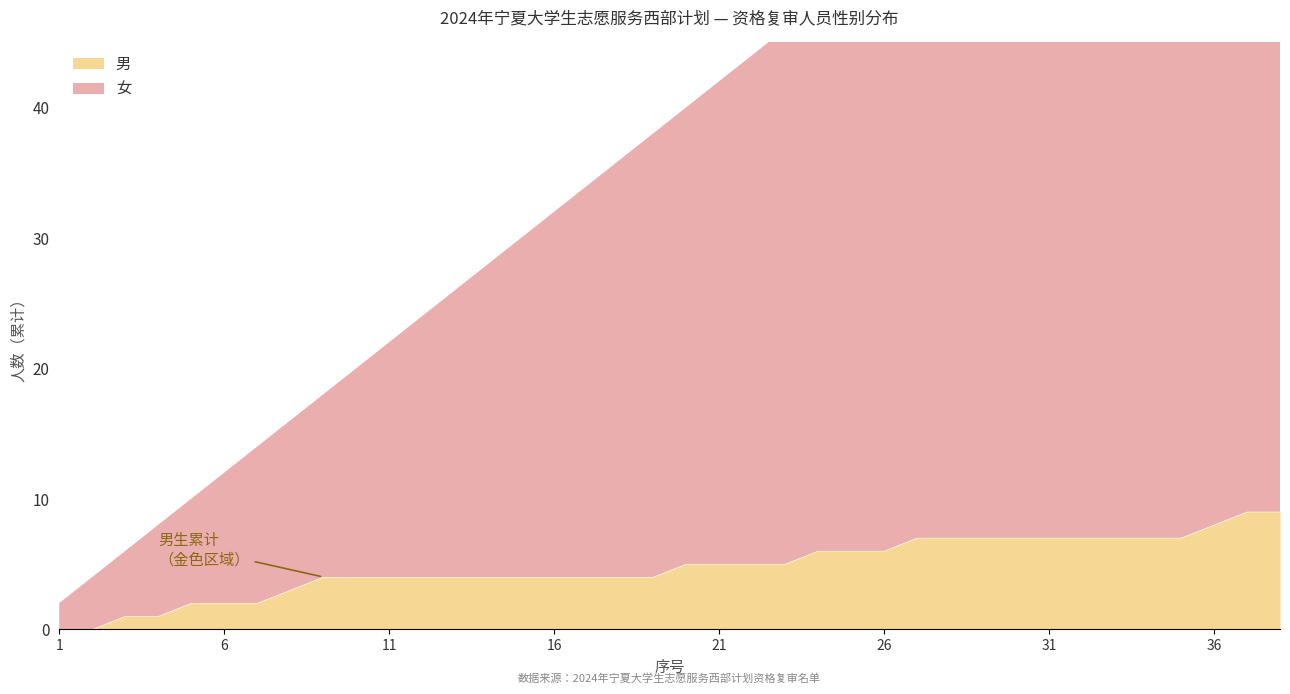

Which series has the largest range (max minus min)?

女